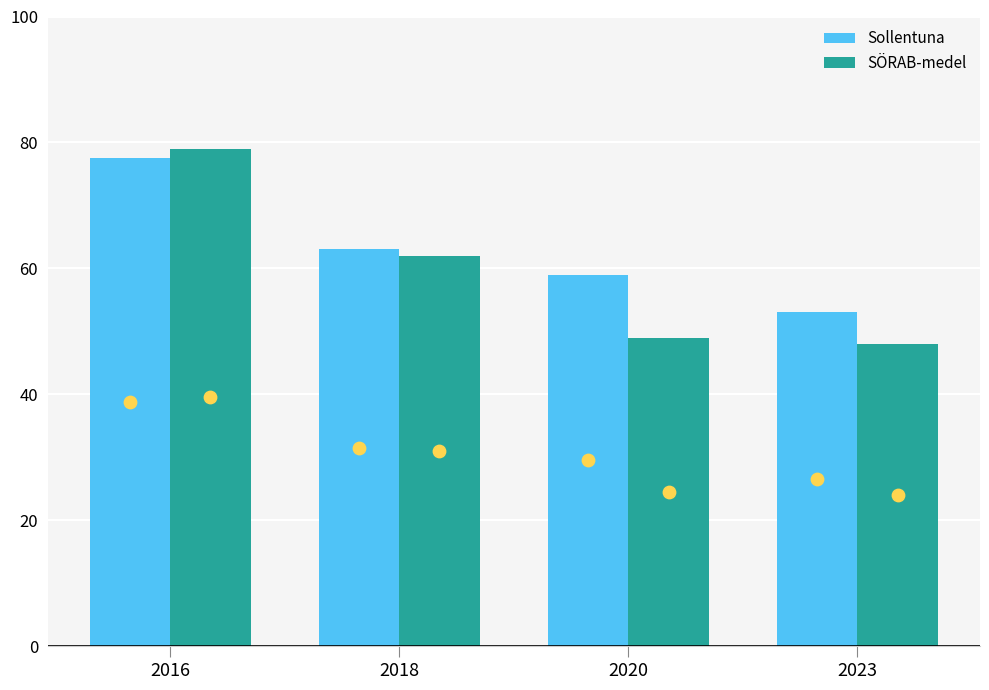

Which series has the widest spread of Y values?

SÖRAB-medel